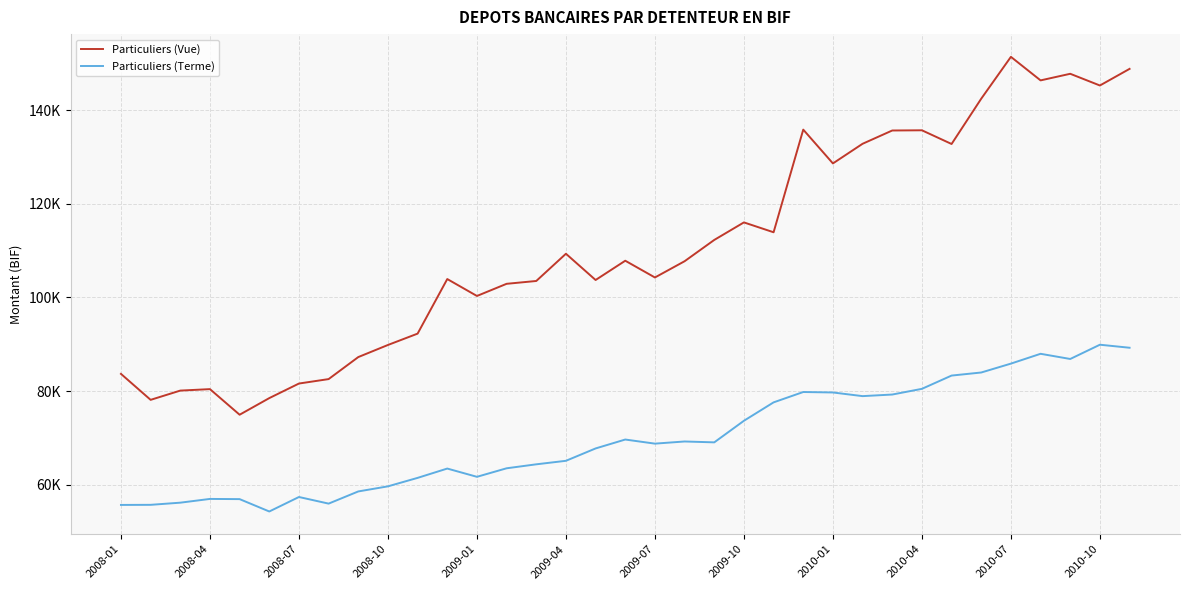

At which label is Particuliers (Vue) closest to 113174?

22